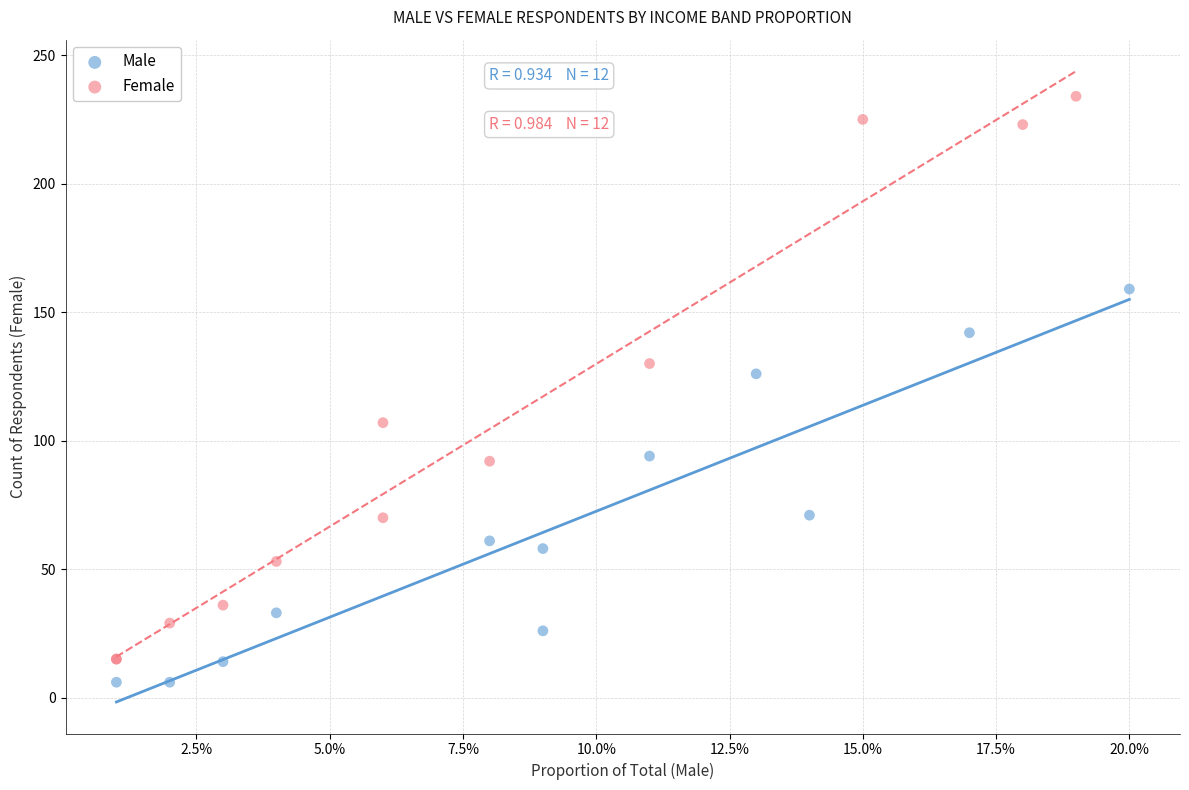

Which series has the widest spread of Y values?

Female